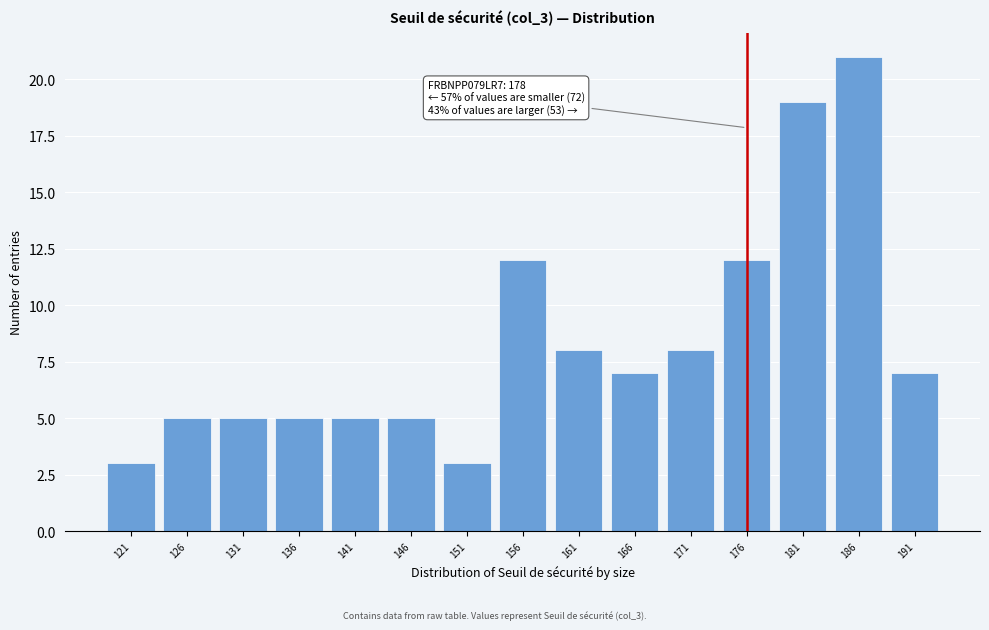

Reading left to right, list all the values displayed in this chart.

121=3	126=5	131=5	136=5	141=5	146=5	151=3	156=12	161=8	166=7	171=8	176=12	181=19	186=21	191=7